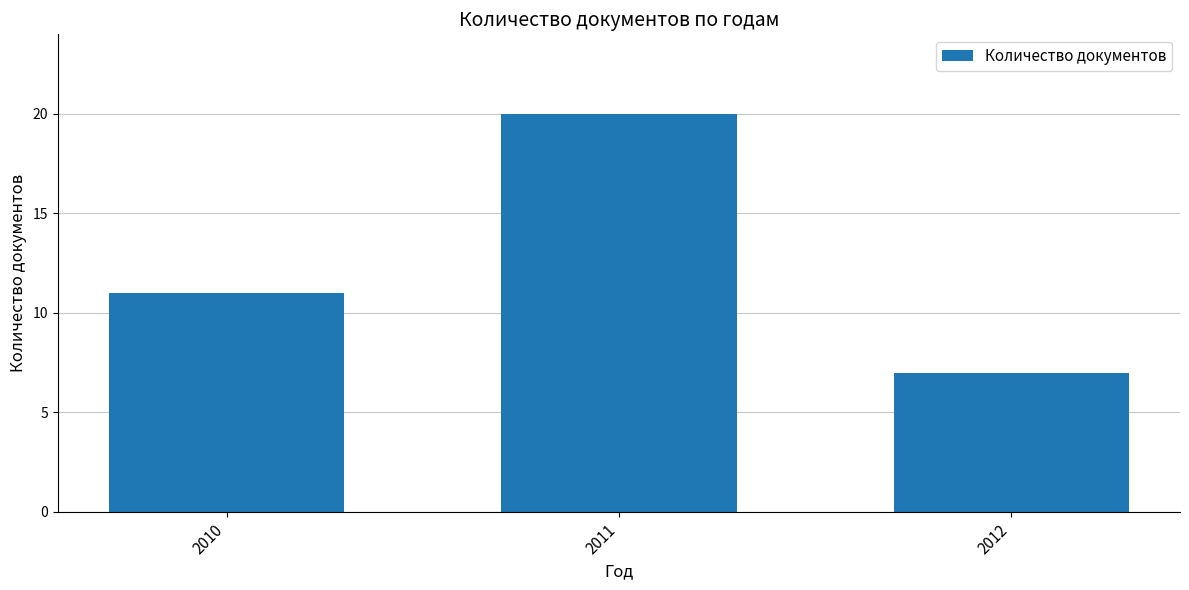

How many bars are there in total?

3